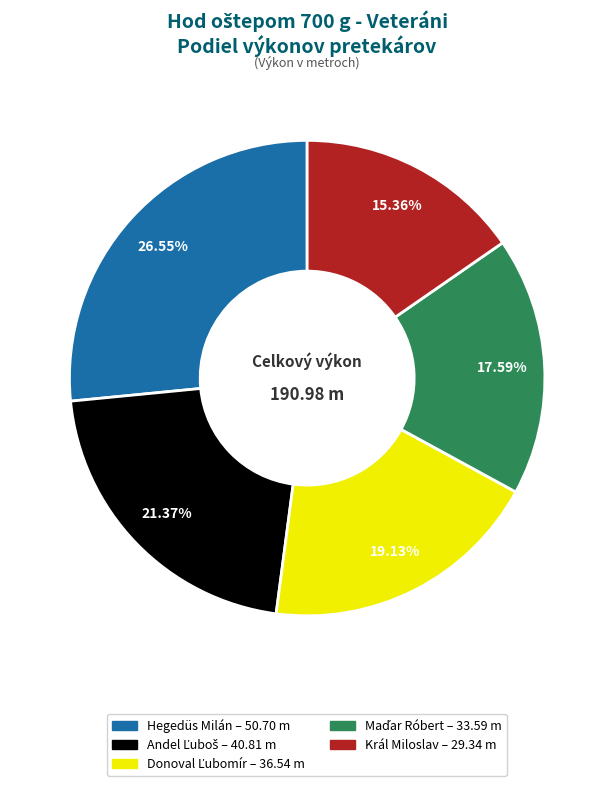

Is there a majority slice in this chart?

No